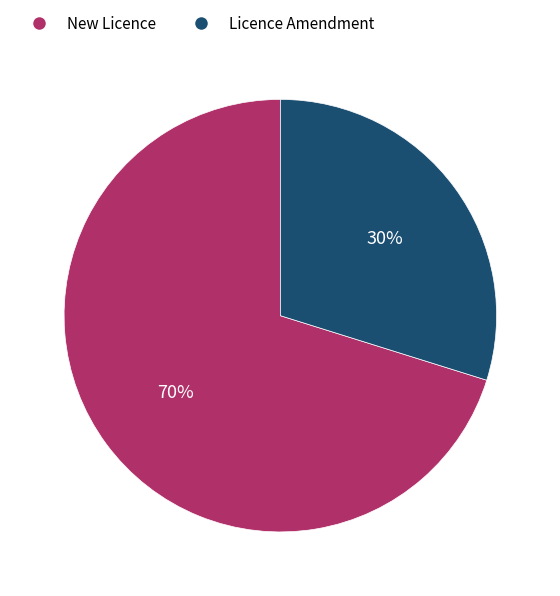

Does Licence Amendment represent more than half of the total?

No